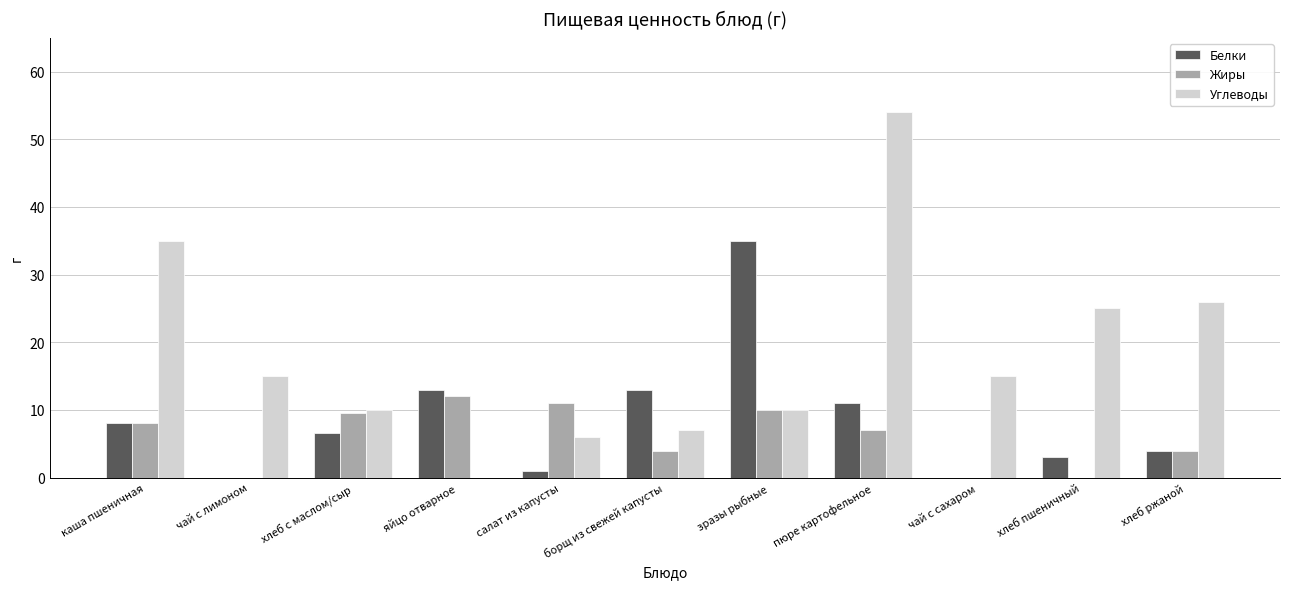

What is the spread (max minus min) of values at салат из капусты?

10.0